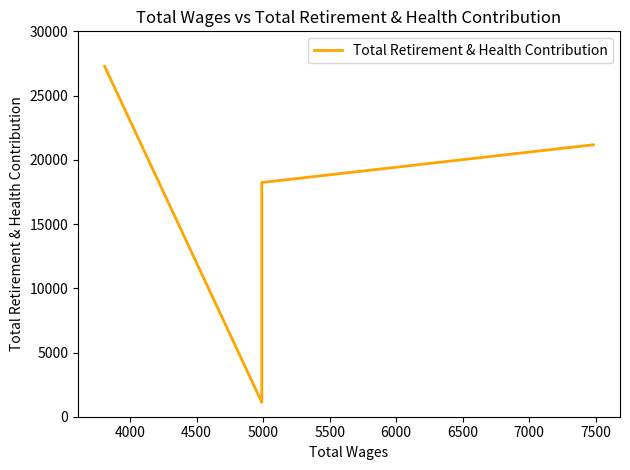

What is the sum of all values?

69355